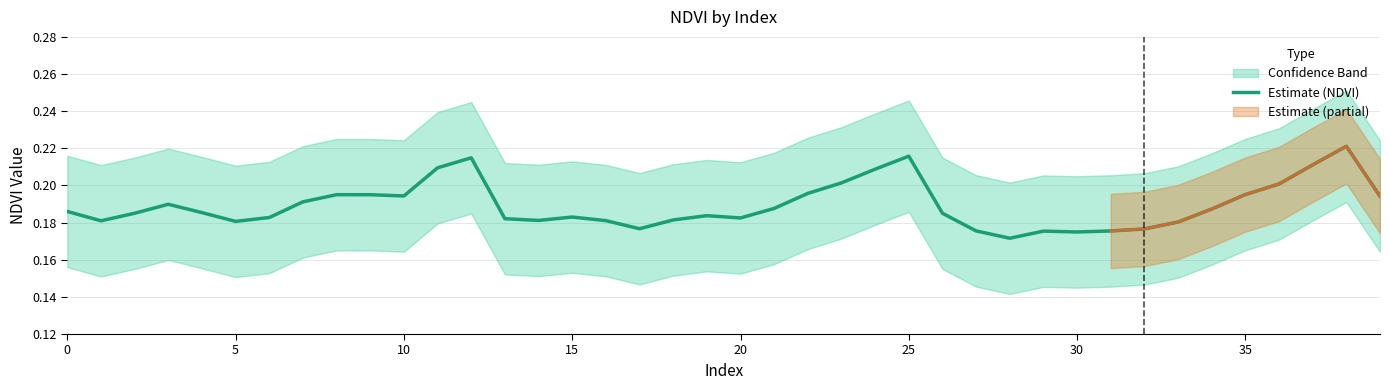

What is the value of the 32nd point from the left?

0.2